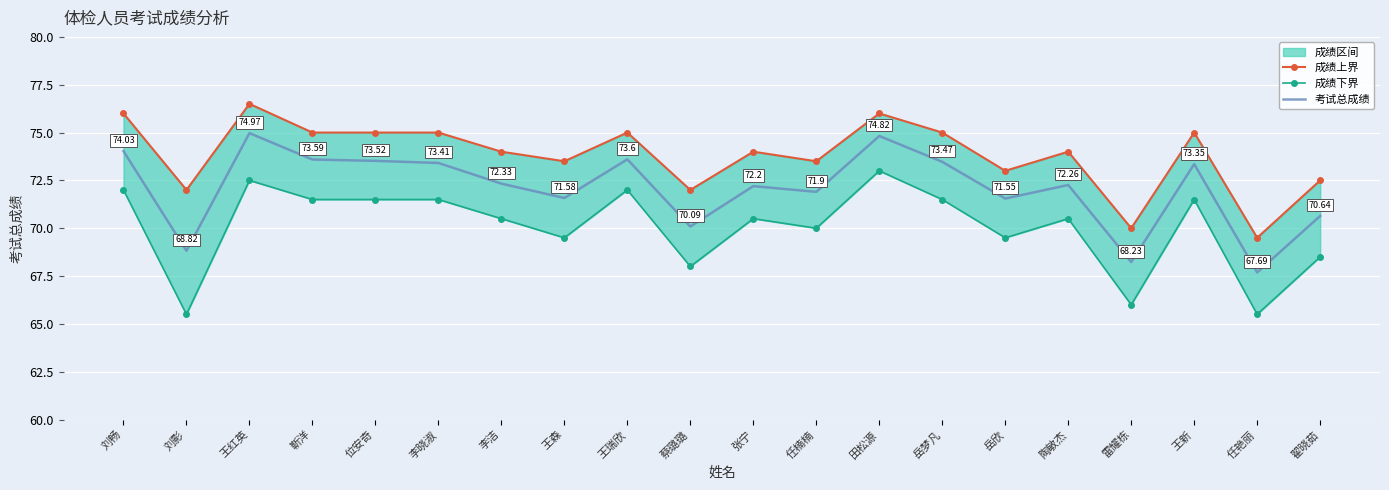

What is the spread (max minus min) of values at 王红英?

4.0